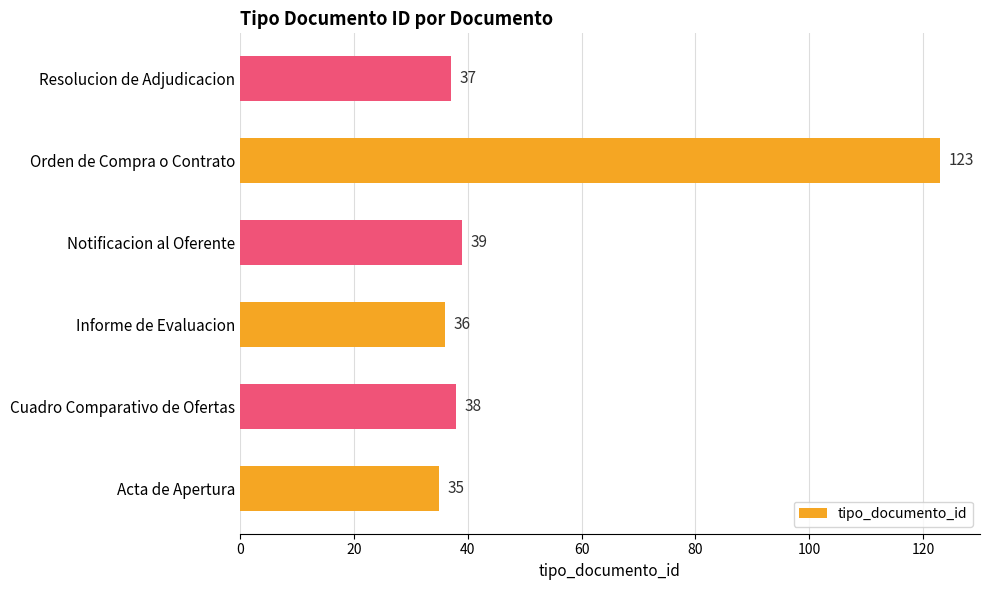

Which category has the highest value across all series?

Orden de Compra o Contrato